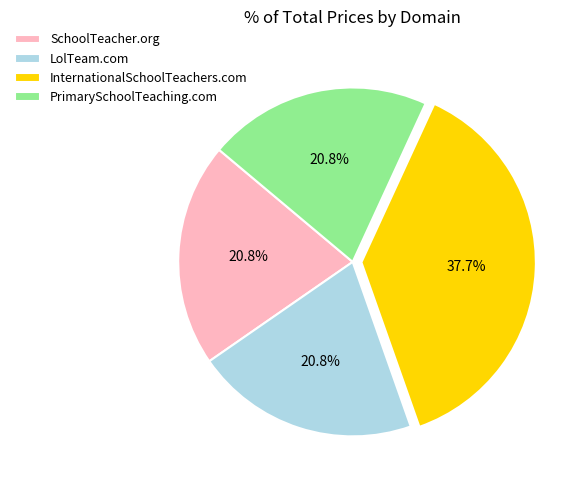

Which slice is the largest?

InternationalSchoolTeachers.com